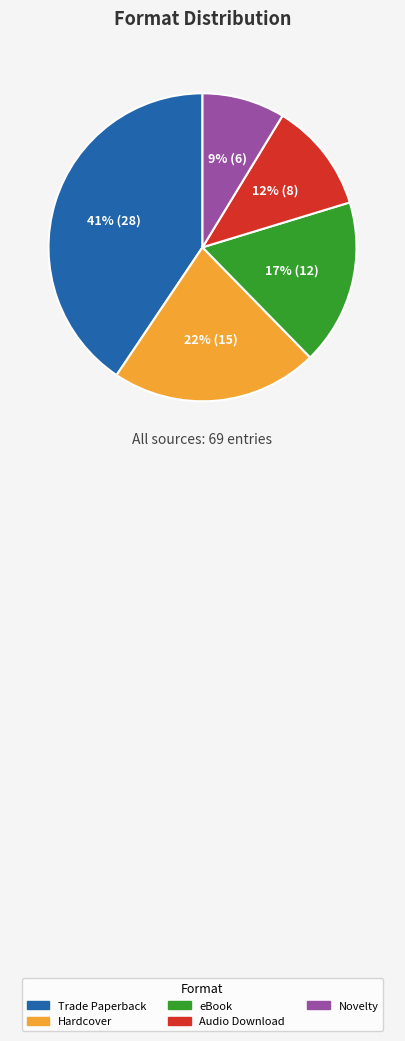

Does Trade Paperback account for over 50% of the chart?

No